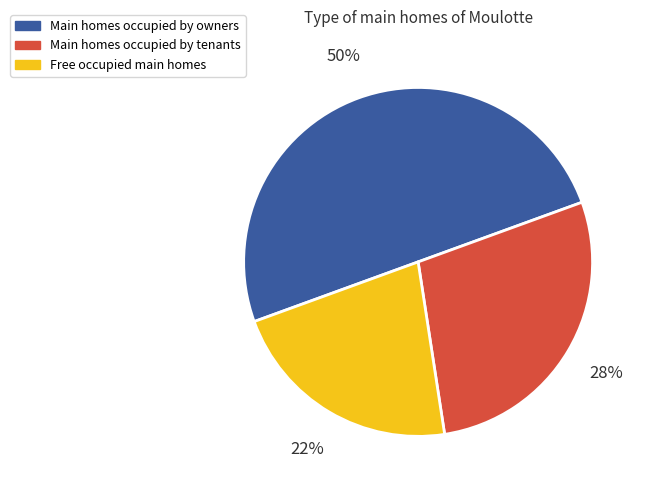

To the nearest percent, what is the average slice percentage?

33%